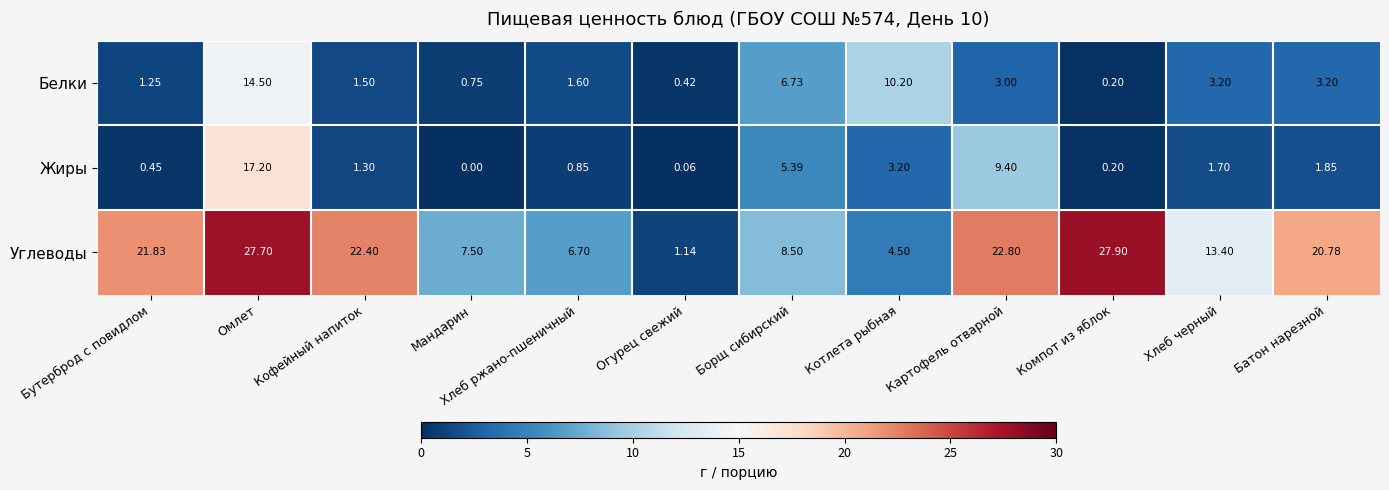

At which category does the chart reach its peak across all series?

Компот из яблок